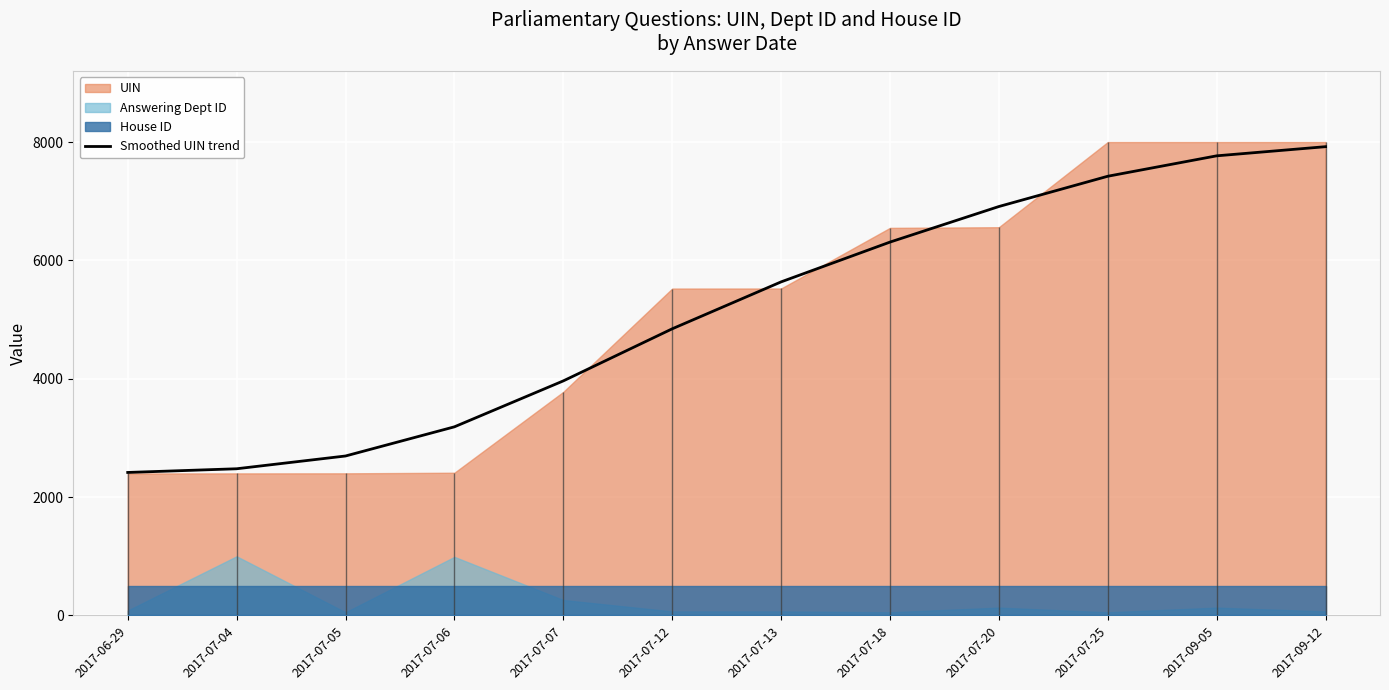

Rank the categories by value from highest to lowest.

2017-09-12, 2017-09-05, 2017-07-25, 2017-07-20, 2017-07-18, 2017-07-13, 2017-07-12, 2017-07-07, 2017-07-06, 2017-07-05, 2017-07-04, 2017-06-29